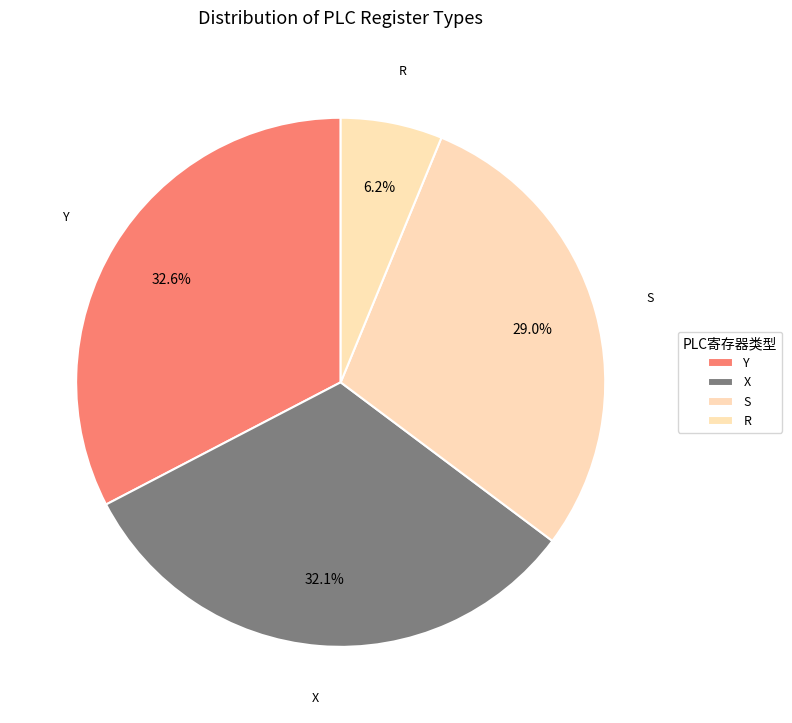

Does R account for over 50% of the chart?

No